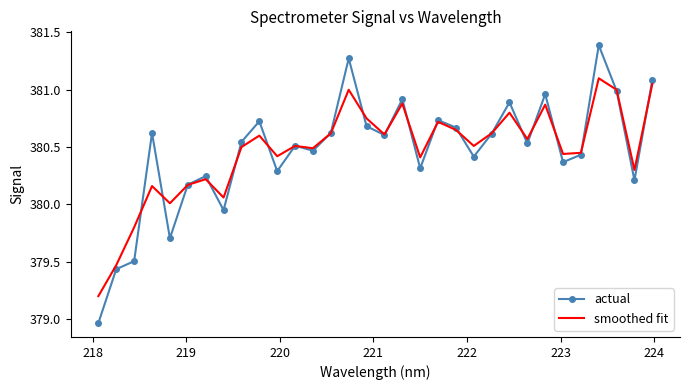

What is the minimum value for smoothed fit?

379.2